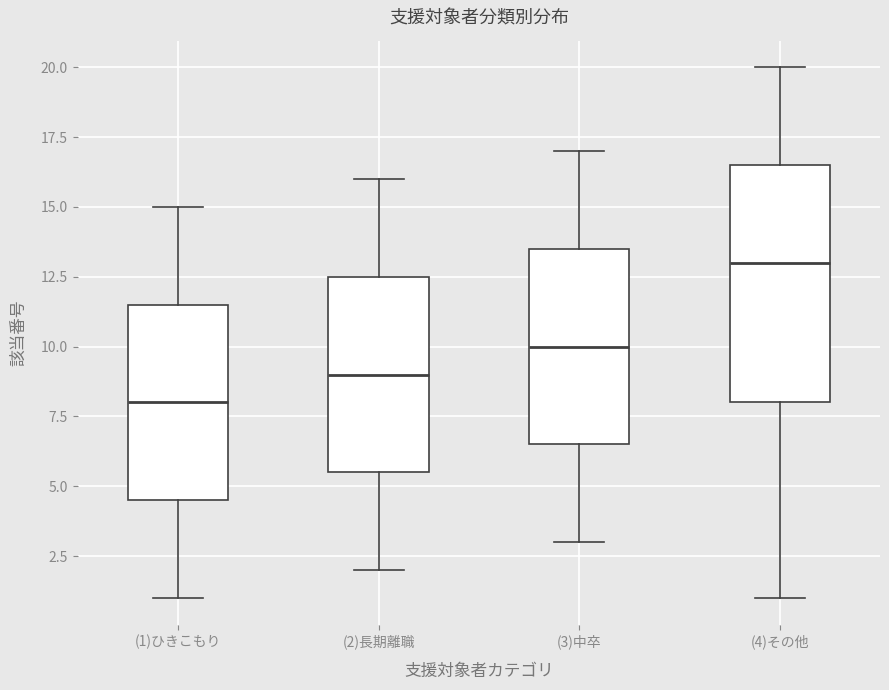

Where does the median line of the box for (4)その他 sit on the y-axis? The values are not printed on the chart, so give them approximately, as read against the axis.

13.0